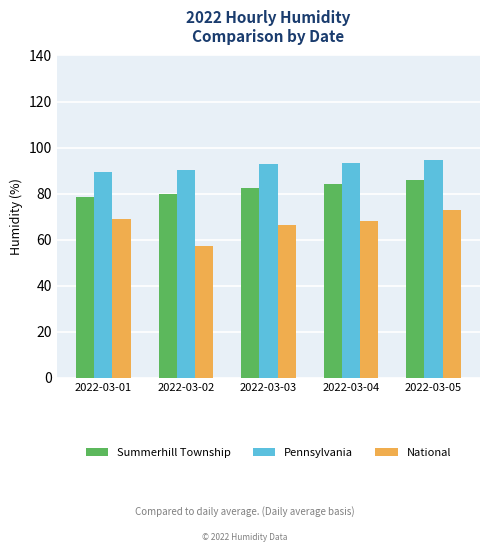

What is the difference between the second highest and second lowest values in the National series?

2.5